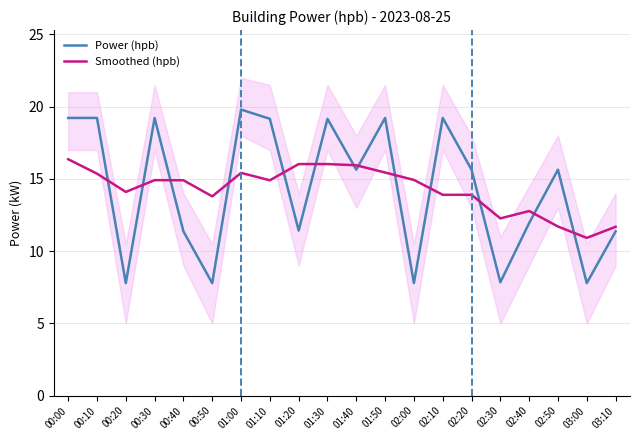

At how many categories does at least one series exceed 13?

16